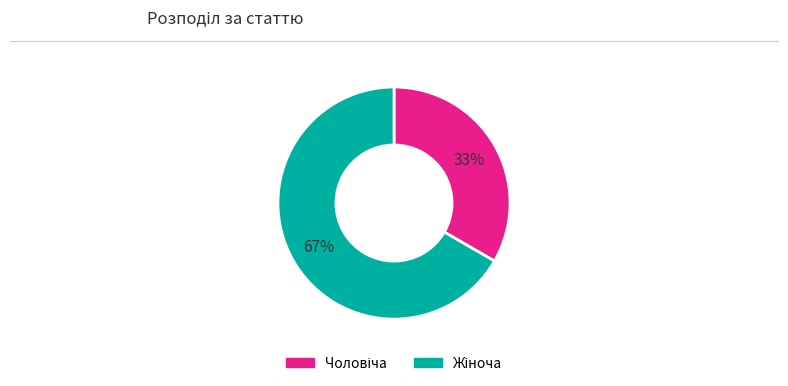

Is there any slice that represents more than half of the pie?

Yes